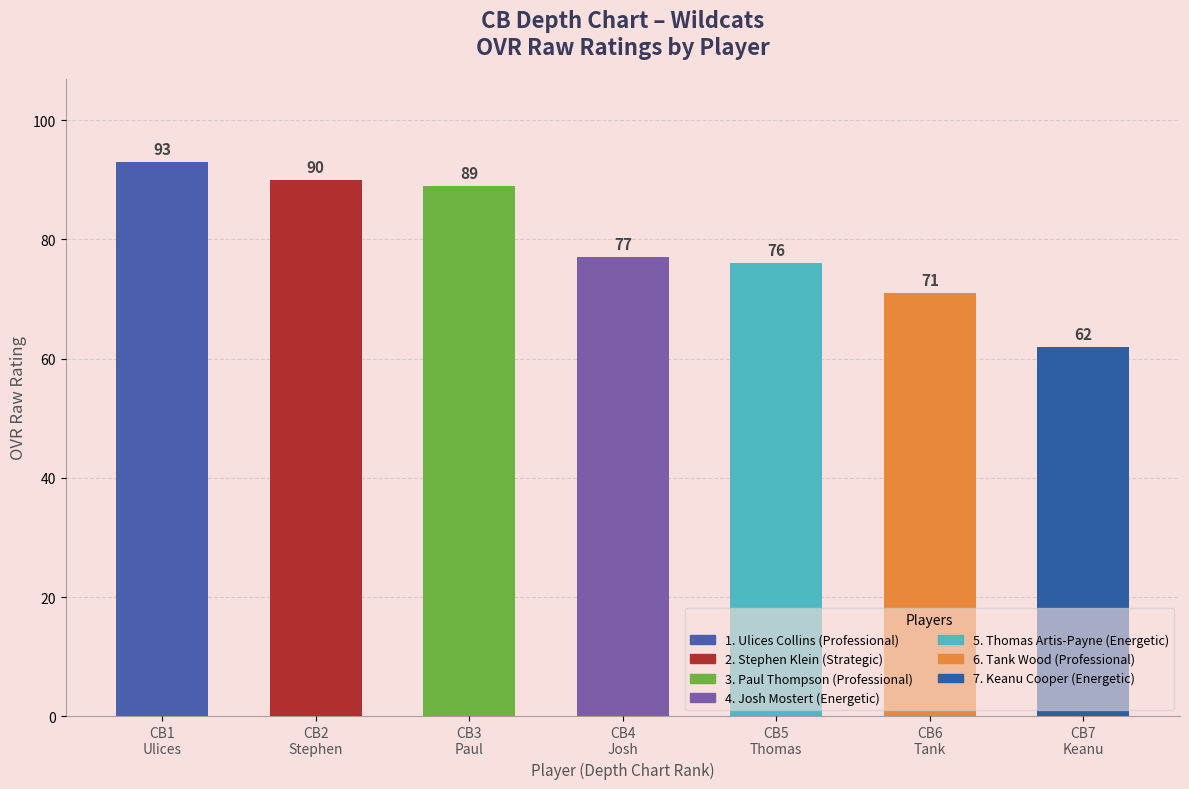

Reading left to right, transcribe all the data shown in this chart.

93	90	89	77	76	71	62